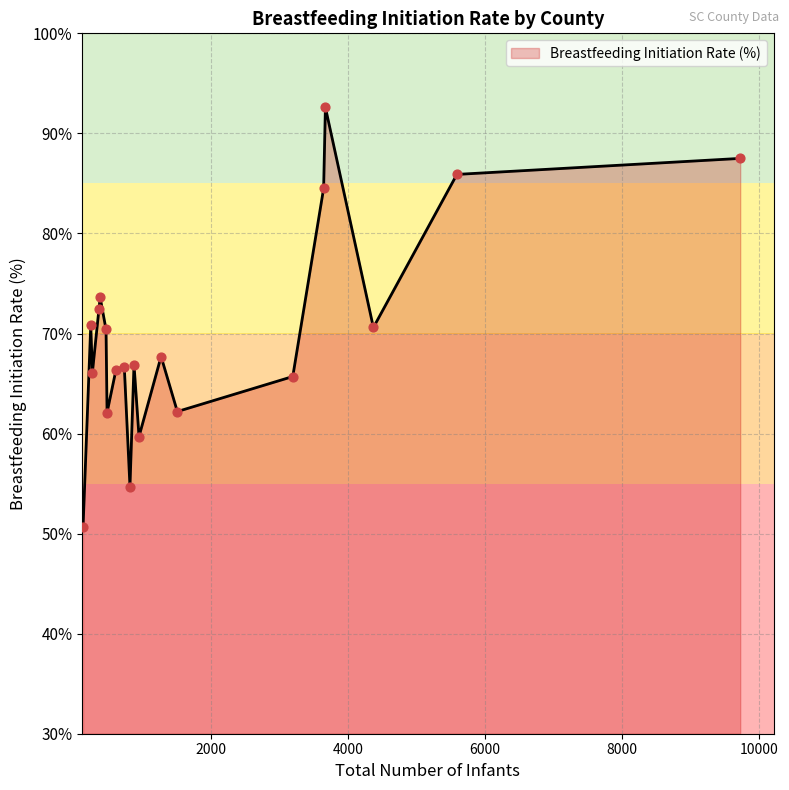

What is the maximum value shown in the chart?

92.6